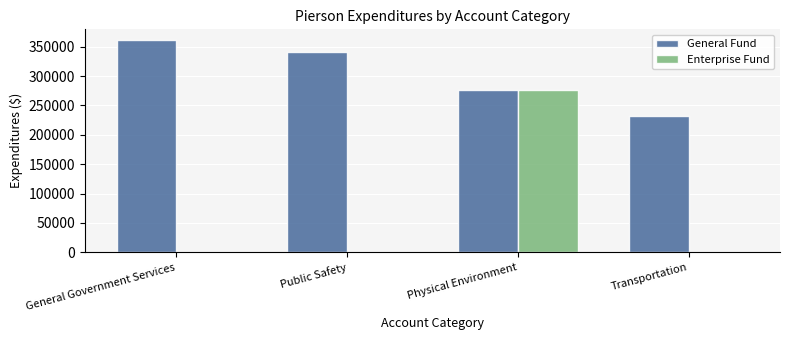

True or false: General Fund has a value of 640203 at General Government Services.

False